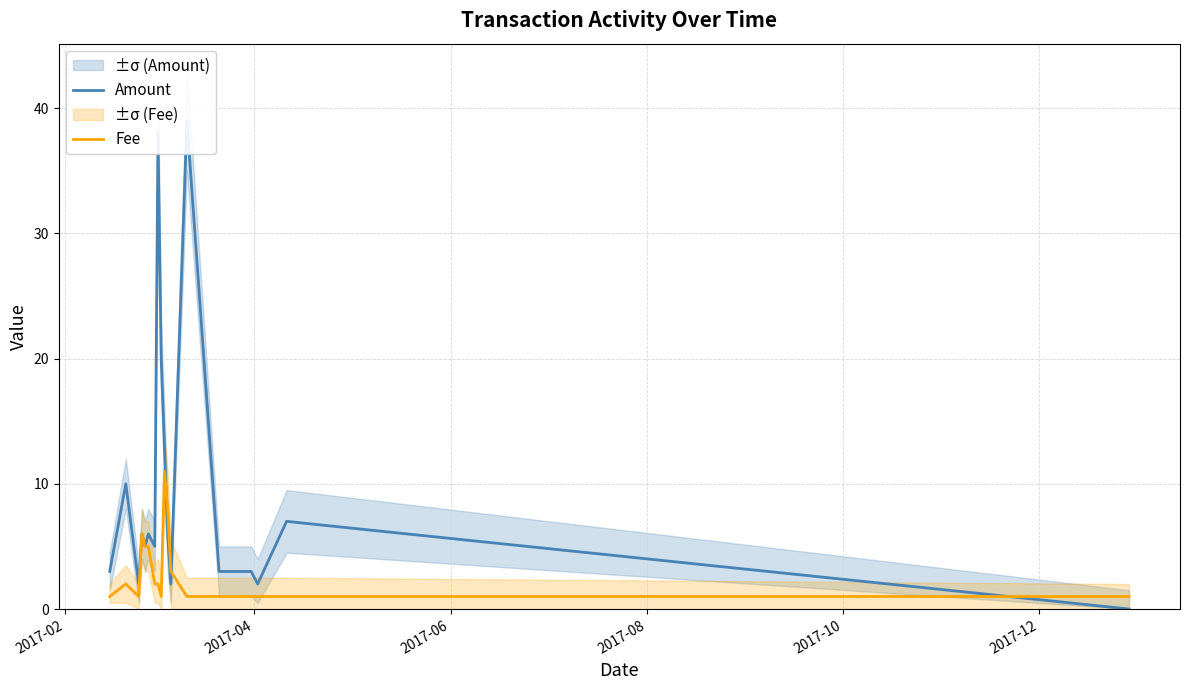

What is the minimum value for Fee?

1.0